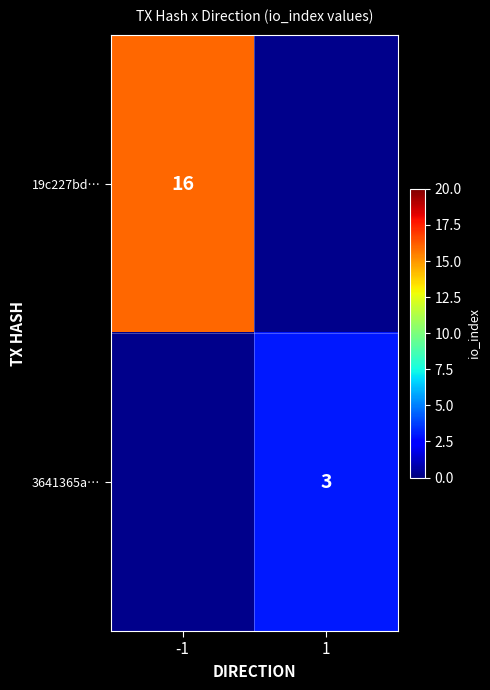

True or false: 3641365a… has a value of 5 at 1.

False